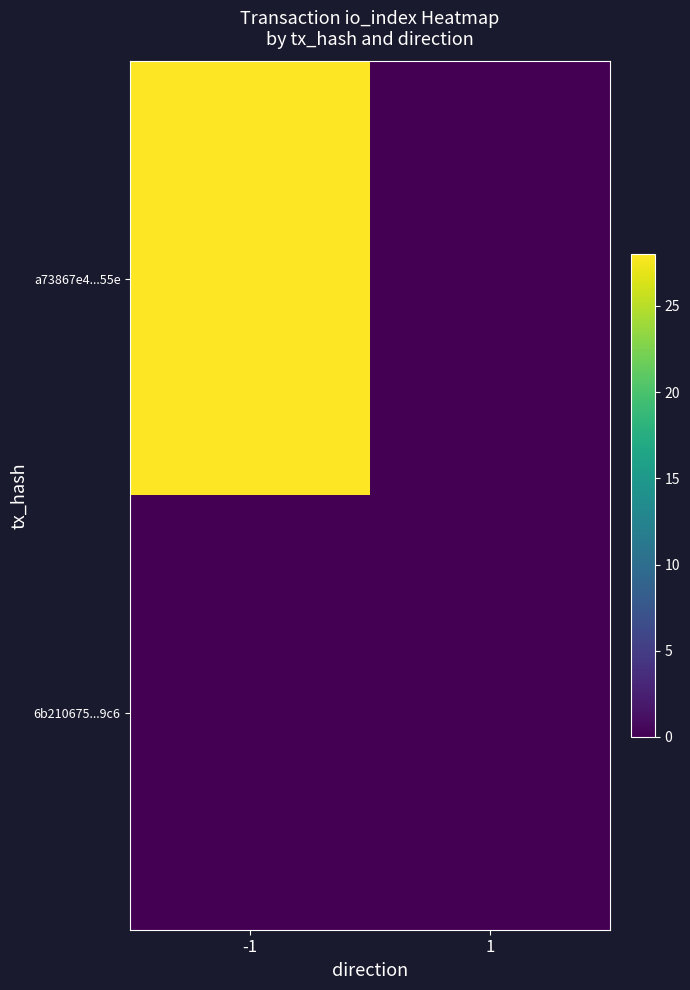

Reading left to right, what are all the values shown in this chart?

a73867e4...55e: -1=28	1=0
6b210675...9c6: -1=0	1=0